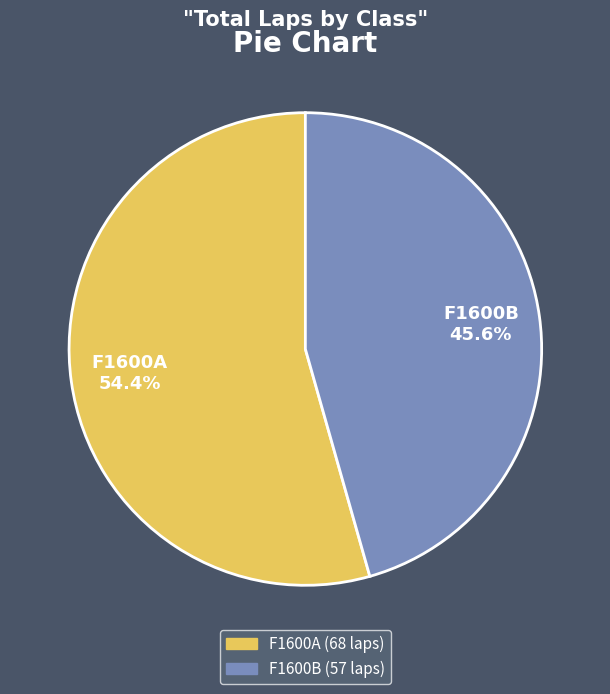

Is there a majority slice in this chart?

Yes